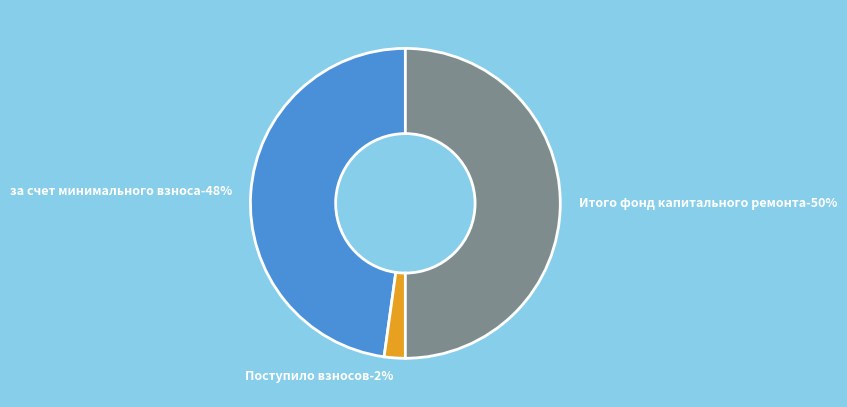

Is Итого фонд капитального ремонта the majority of the pie?

No